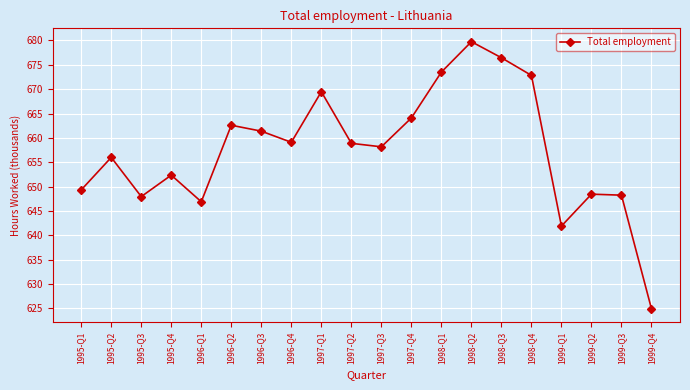

What is the difference between the values at 1998-Q4 and 1998-Q1?

0.7